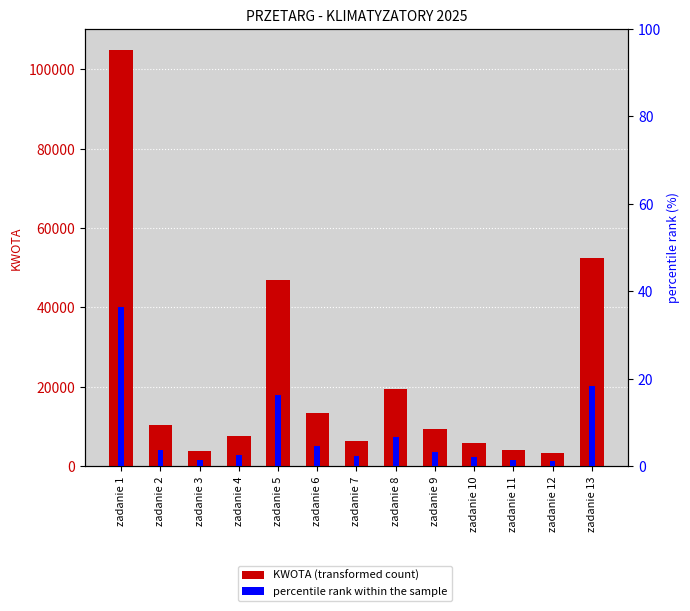

What is the average value of the KWOTA series?

22126.3